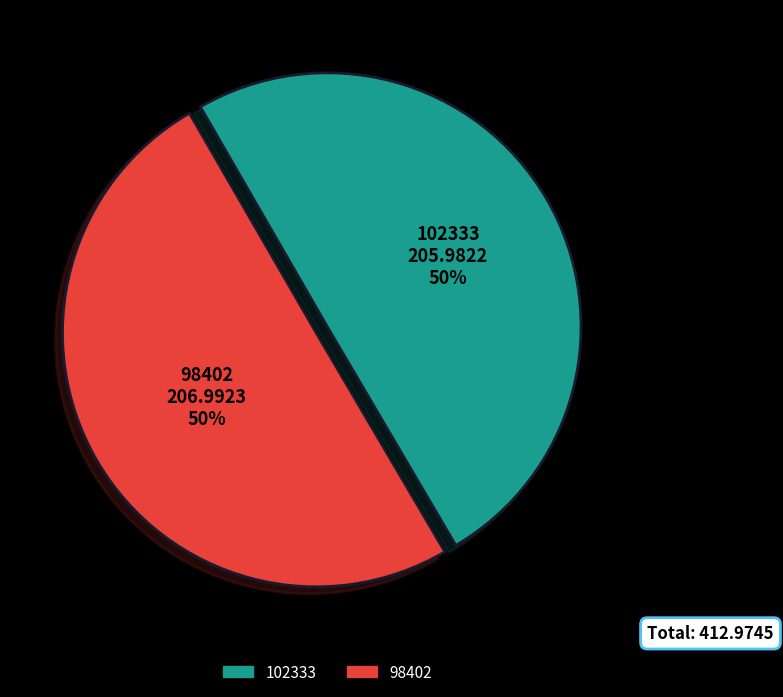

To the nearest percent, what is the difference between the 98402 and 102333 slice percentages?

0%